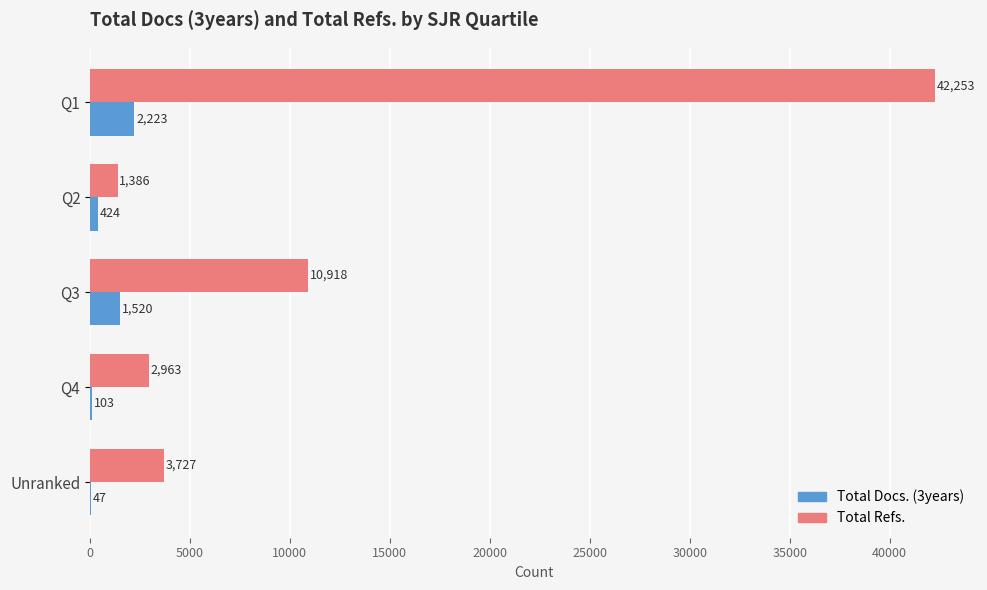

At which category is the sum across all series the highest?

Q1